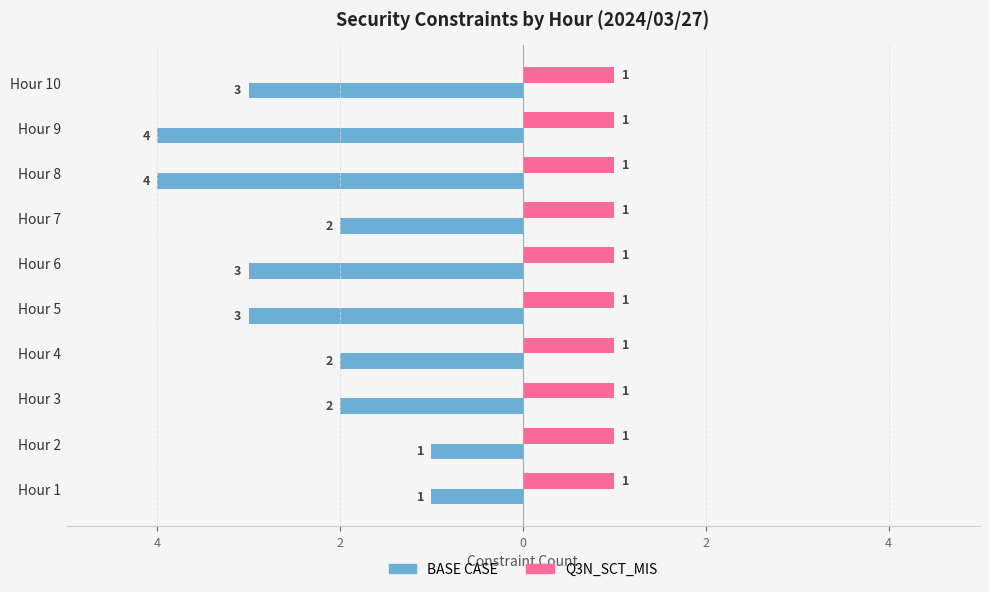

How many bars are there in total?

20